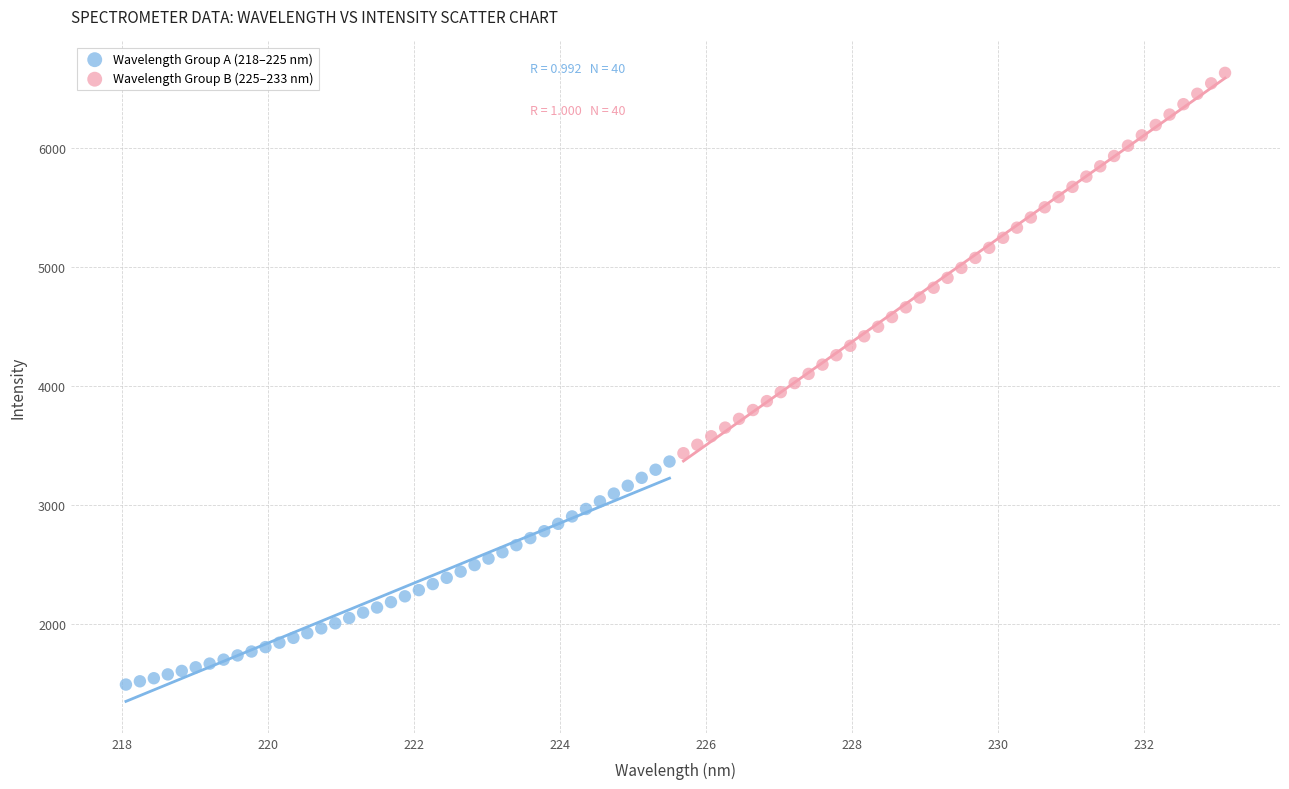

Which series contains the lowest Y value?

Wavelength Group A (218–225 nm)